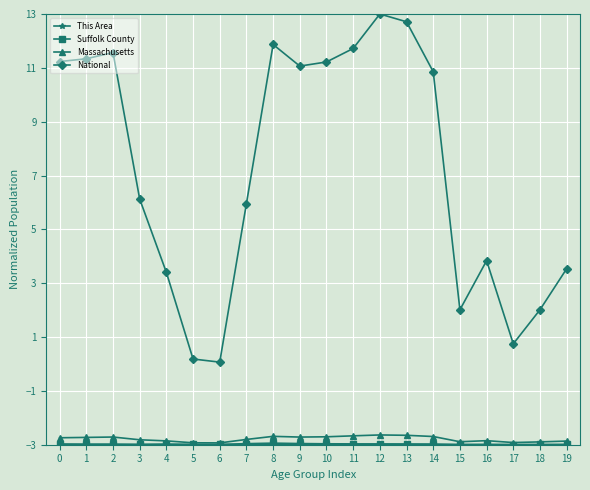

What is the difference between the maximum and minimum values in the Massachusetts series?

0.3